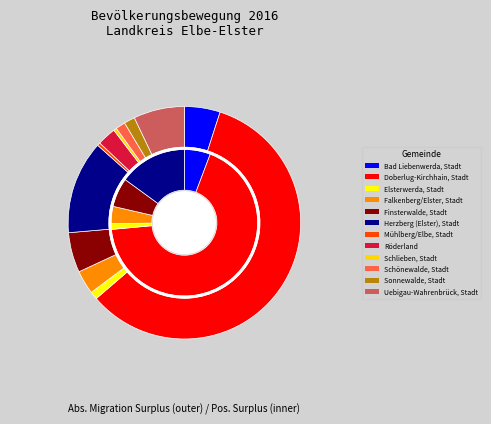

What is the largest slice in the pie chart?

Doberlug-Kirchhain, Stadt